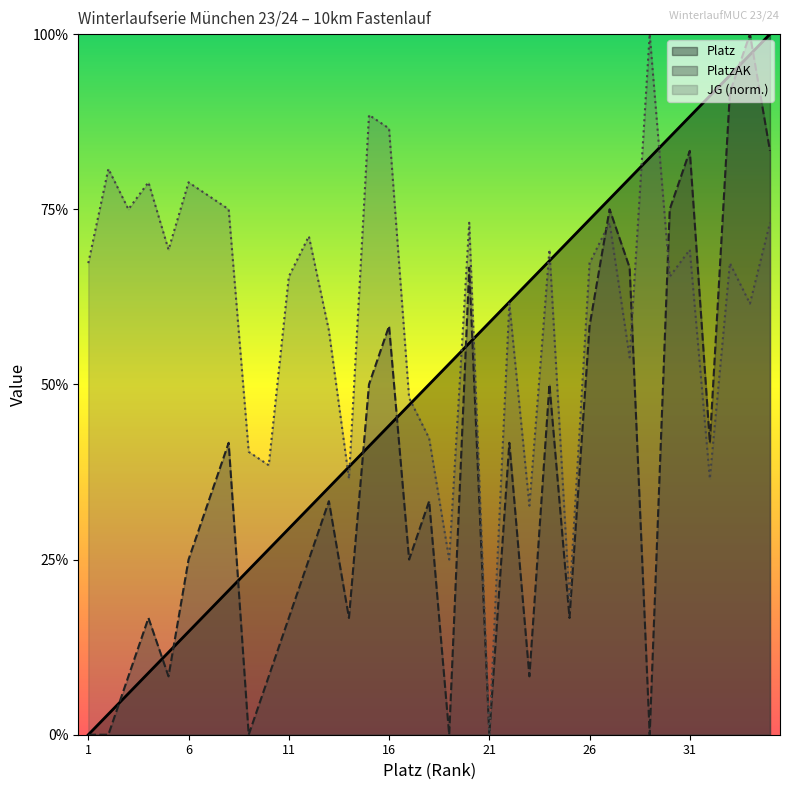

How many lines are shown in the chart?

3